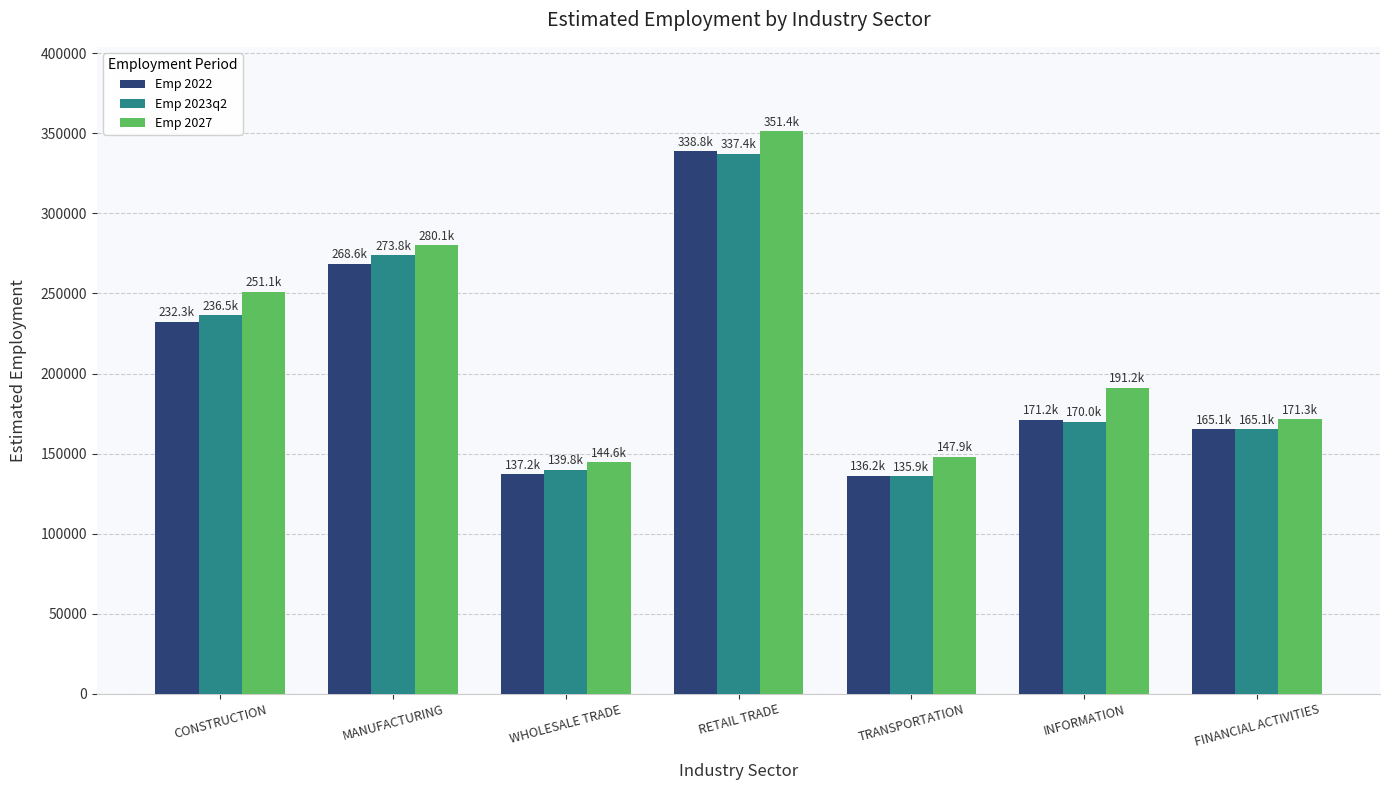

What is the total value across all series at CONSTRUCTION?

719900